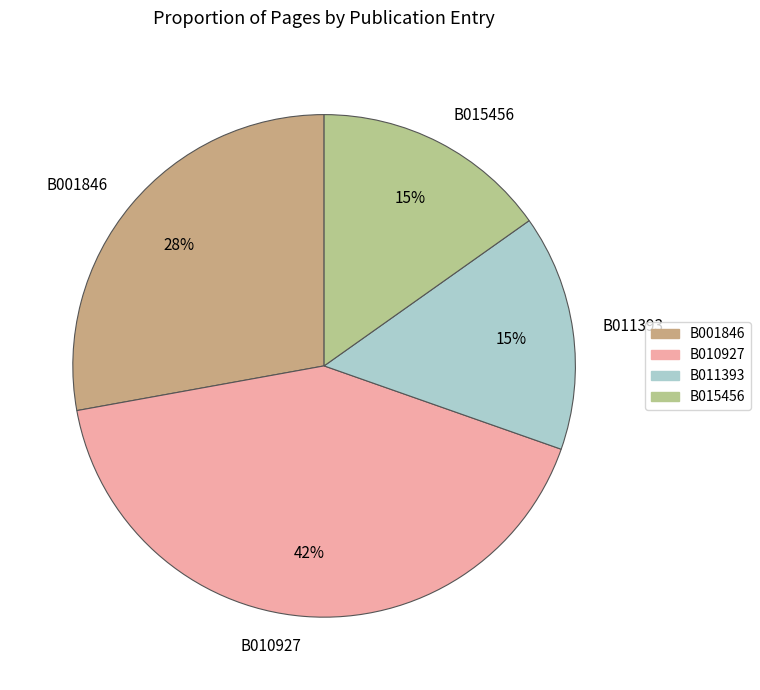

The B001846 slice represents 28% of the pie. True or false?

True